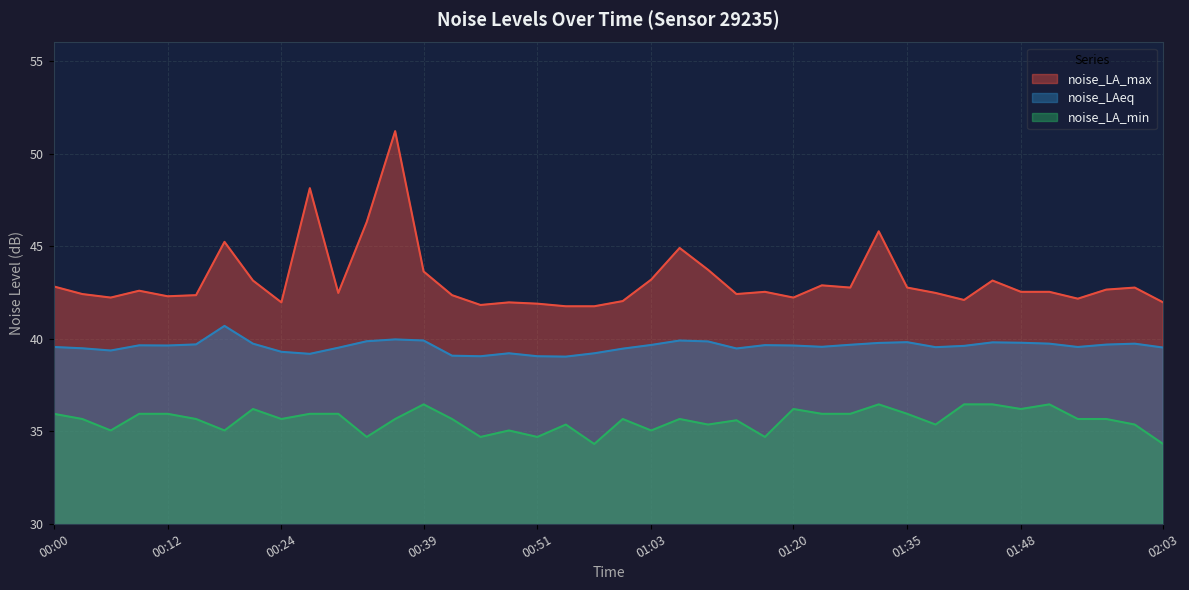

The value of noise_LA_min at 00:21 is 57.1. True or false?

False